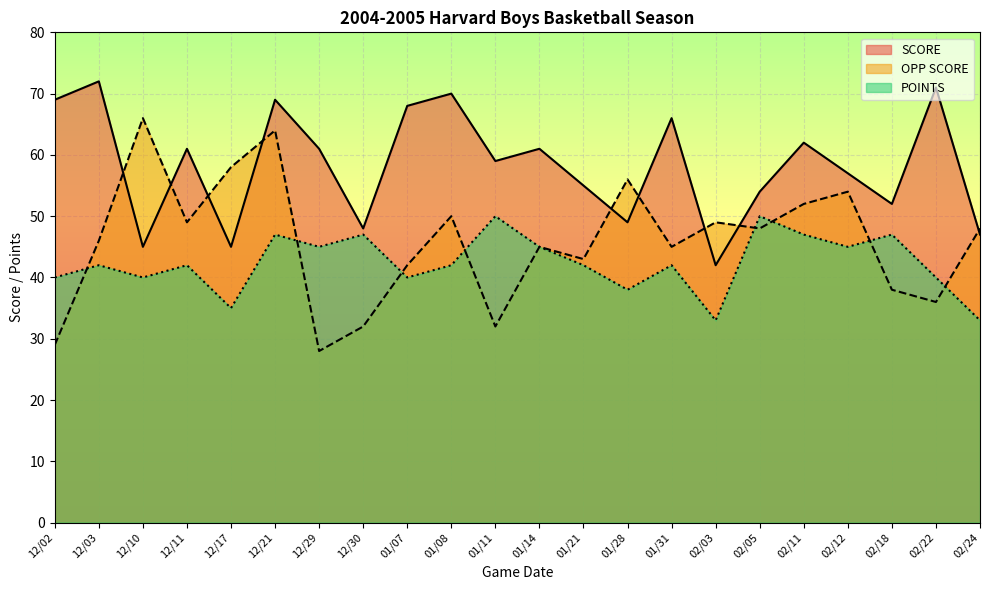

What is the value of the POINTS point at the 19th from the left?

45